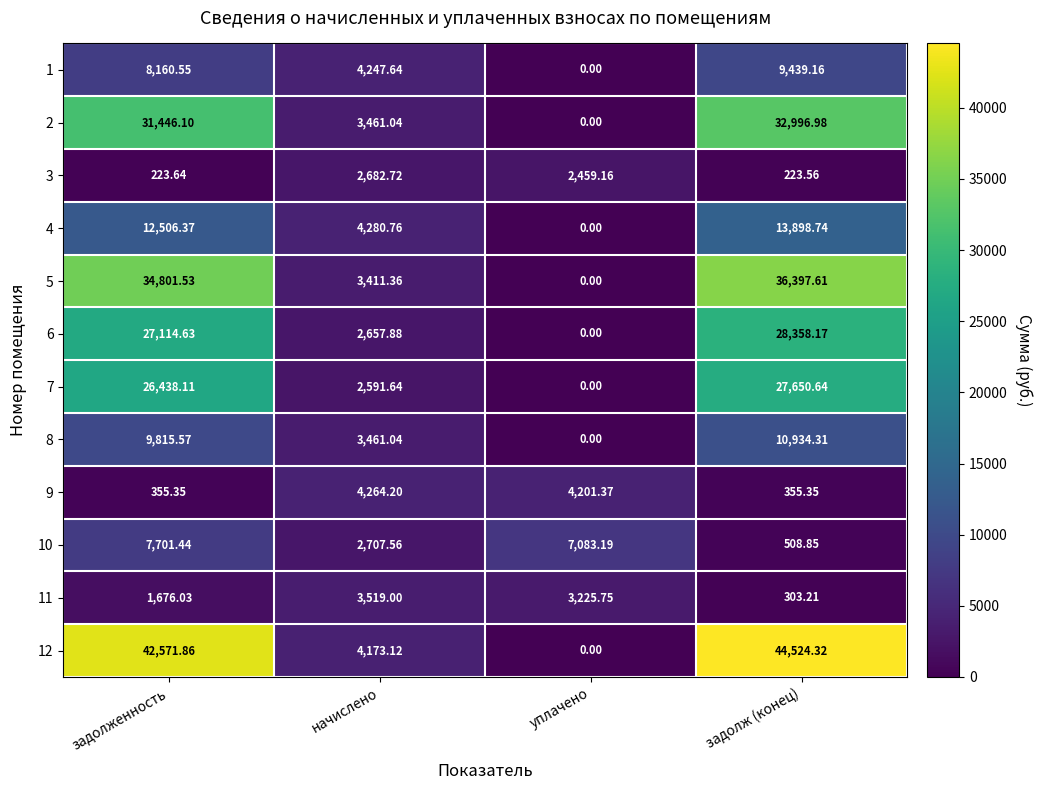

How many categories are shown in the chart?

4